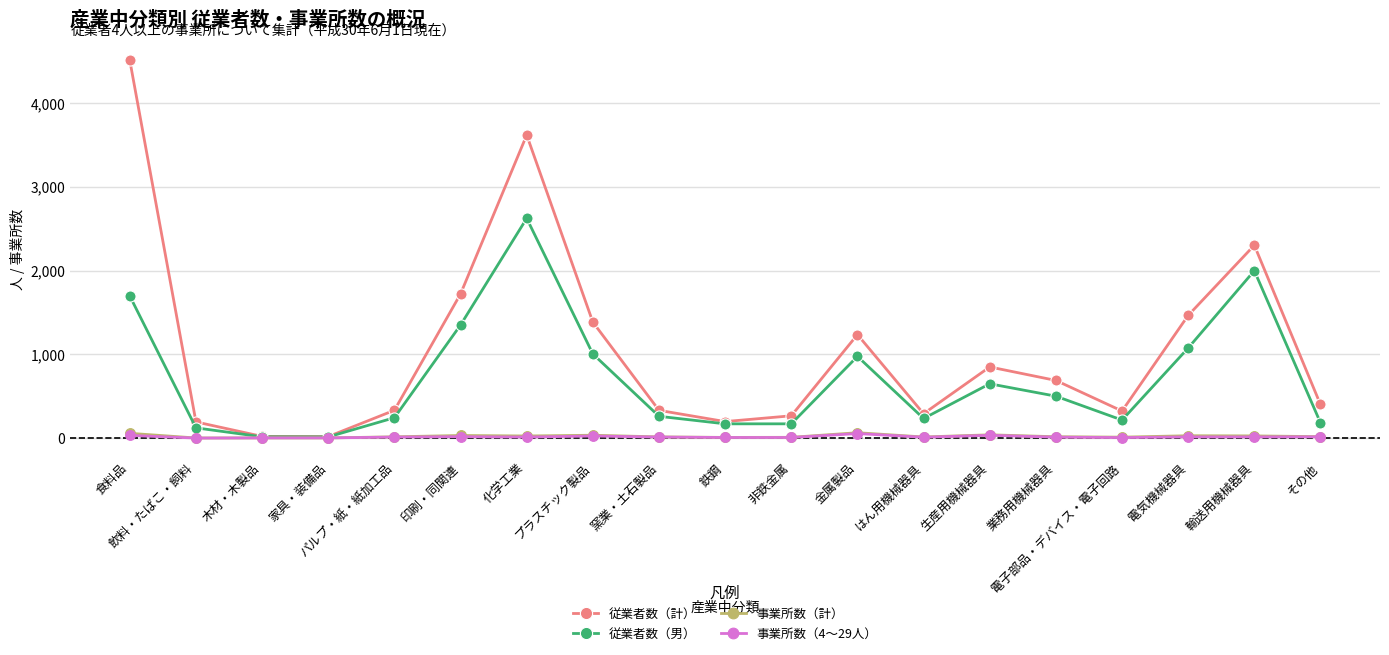

True or false: 事業所数（4～29人） has more than 1 interior local peaks.

True